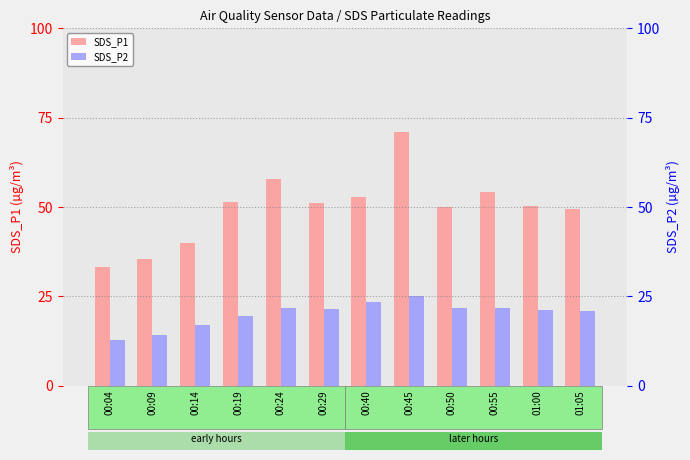

What is the difference between the maximum and minimum values in the SDS_P2 series?

12.1